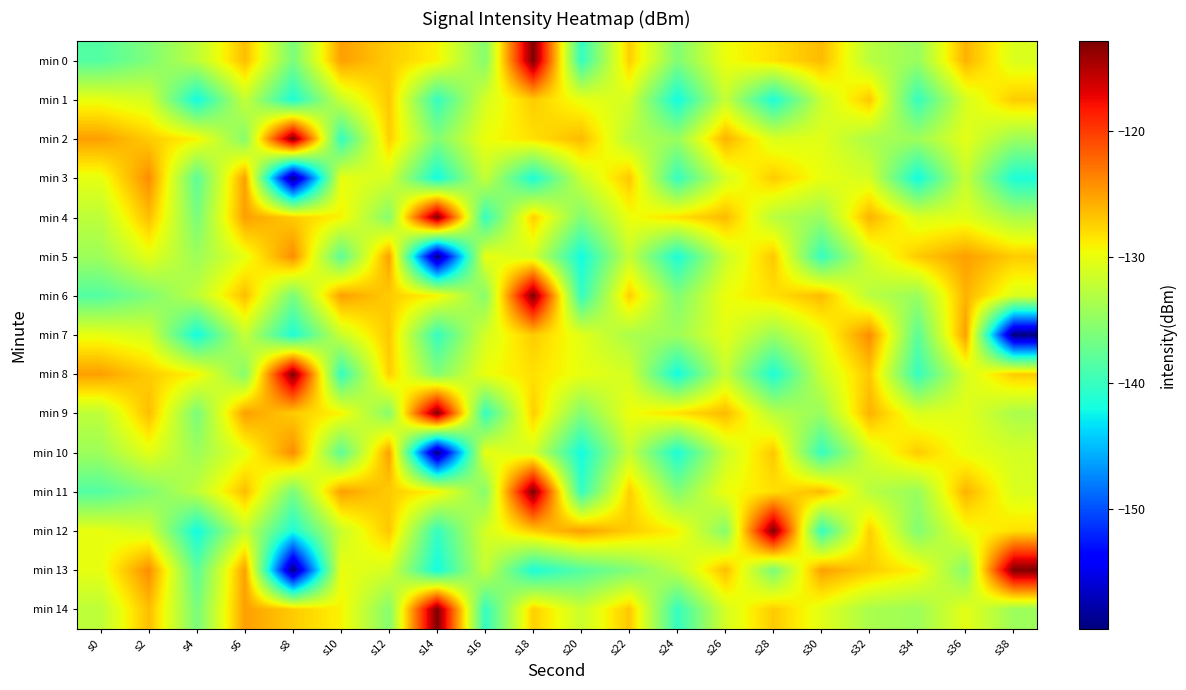

What is the minimum value shown in the chart?

-159.5